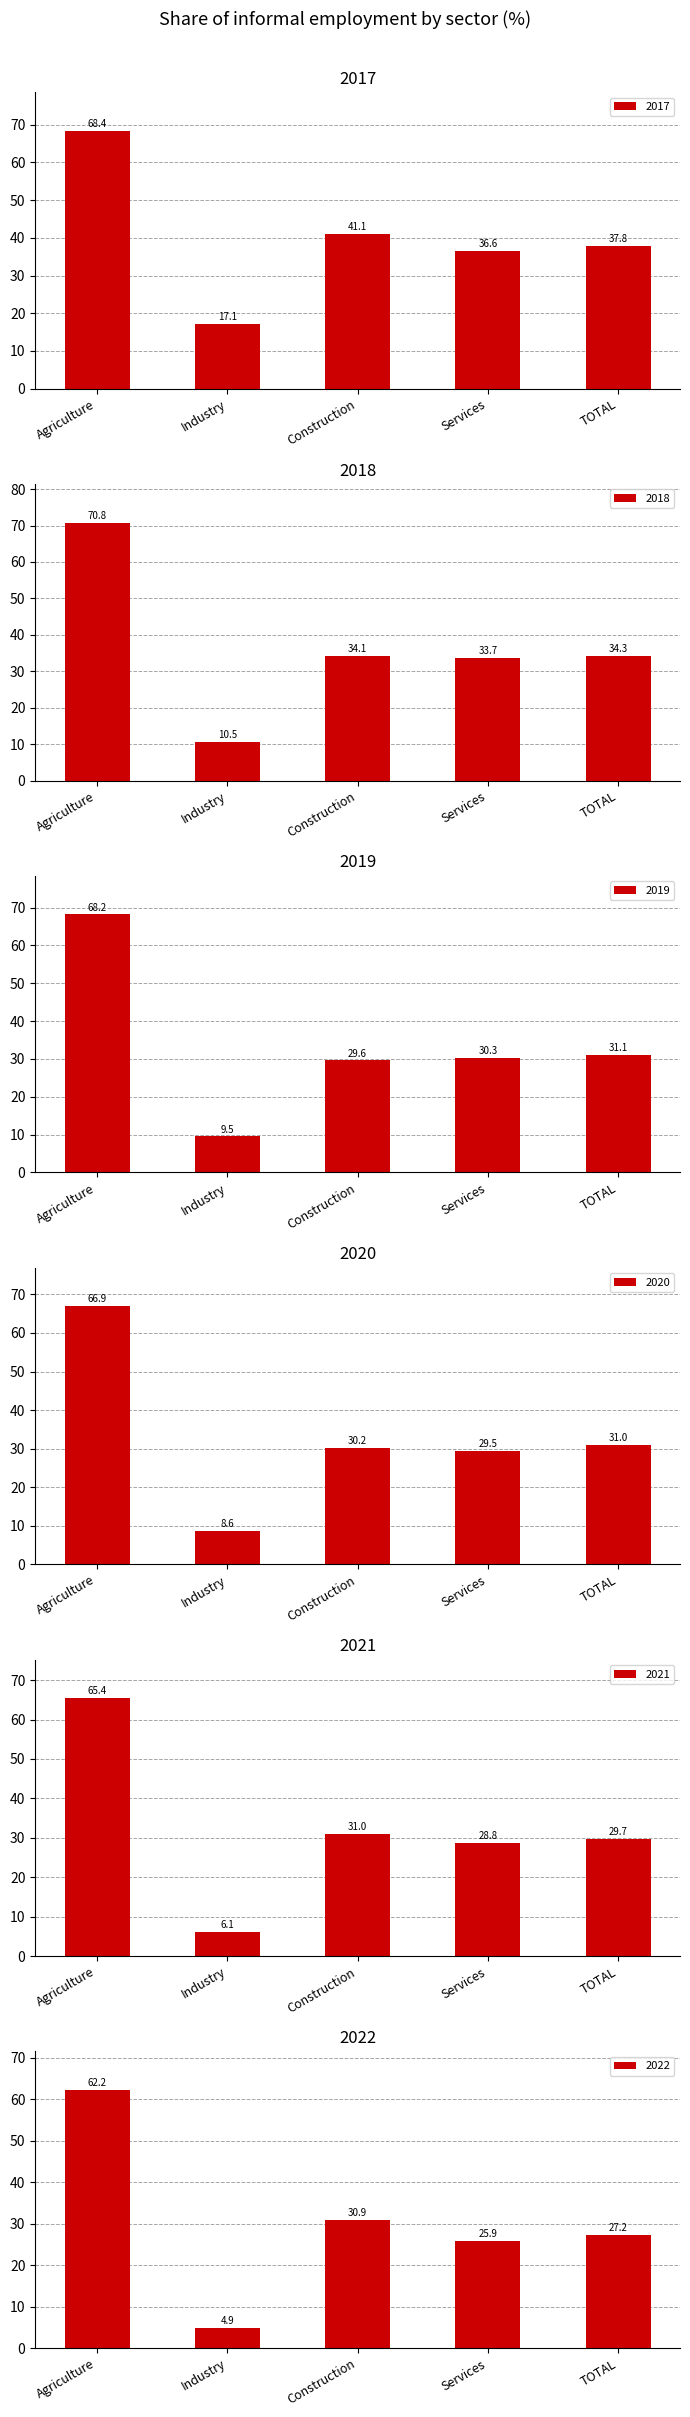

At which label does 2020 reach its minimum?

Industry